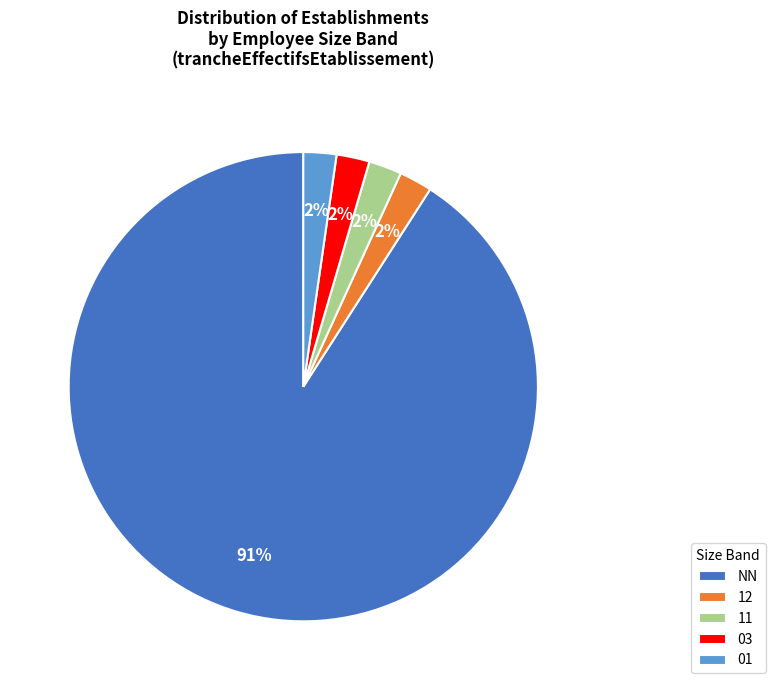

Which slice is the largest?

NN